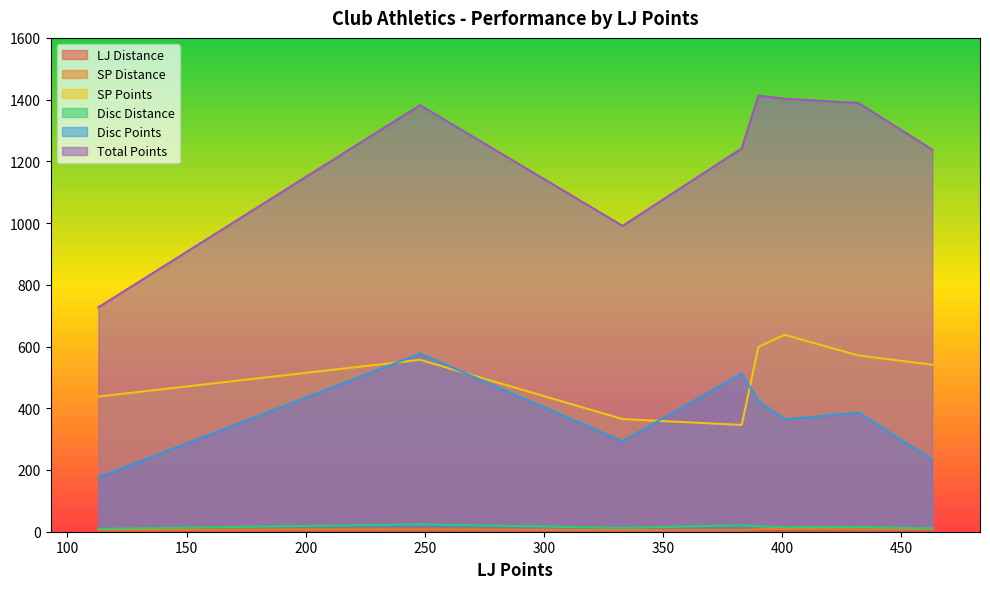

Which series has the widest spread of values?

Total Points